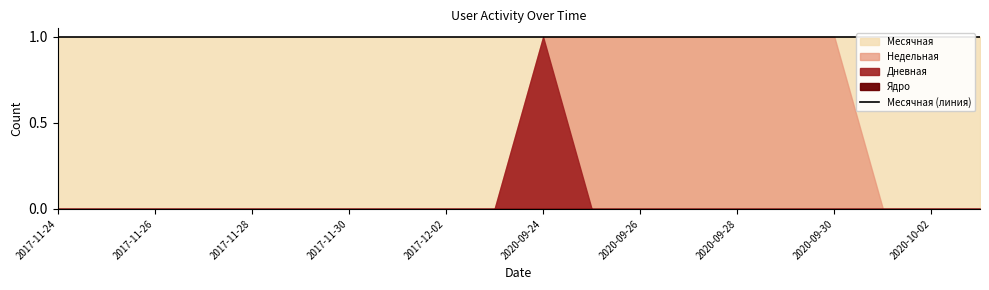

True or false: Недельная and Дневная intersect in this chart.

False